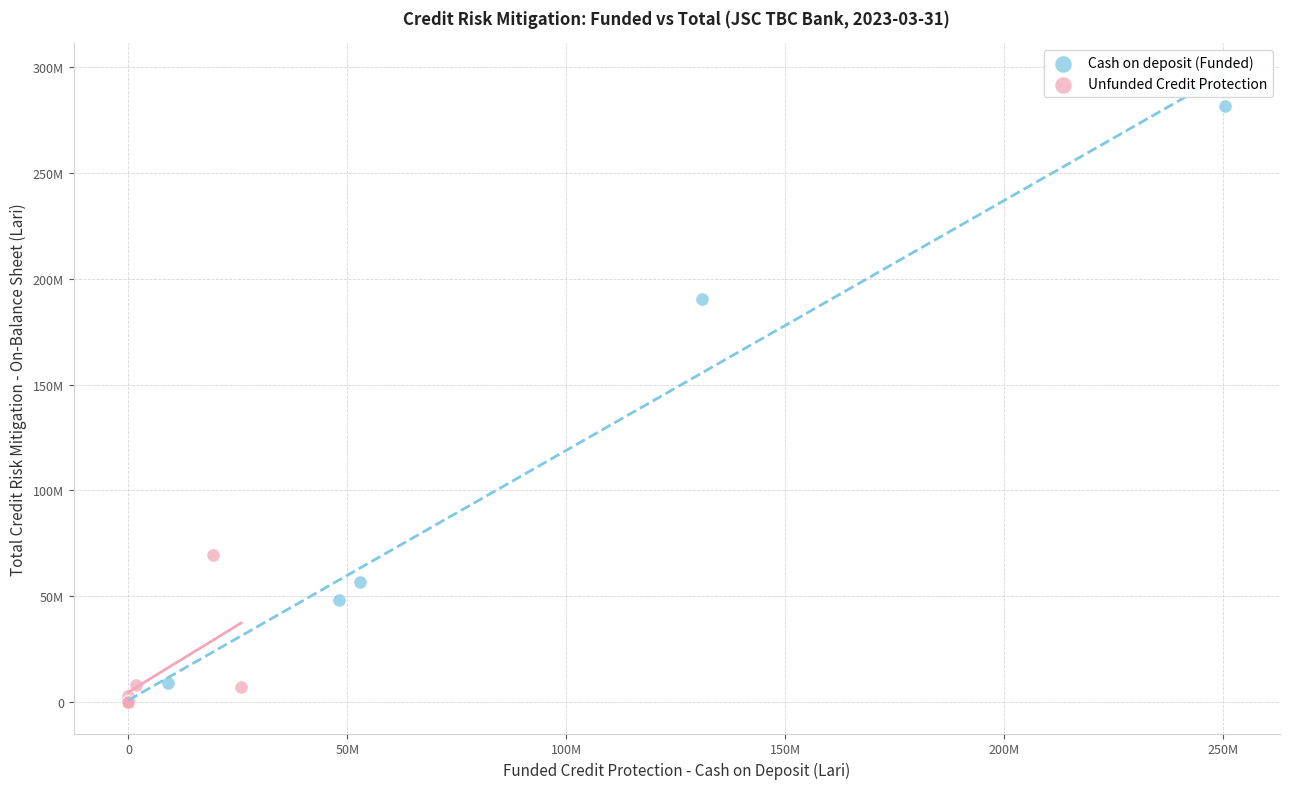

Which series has the largest Y range (max minus min)?

Cash on deposit (Funded)